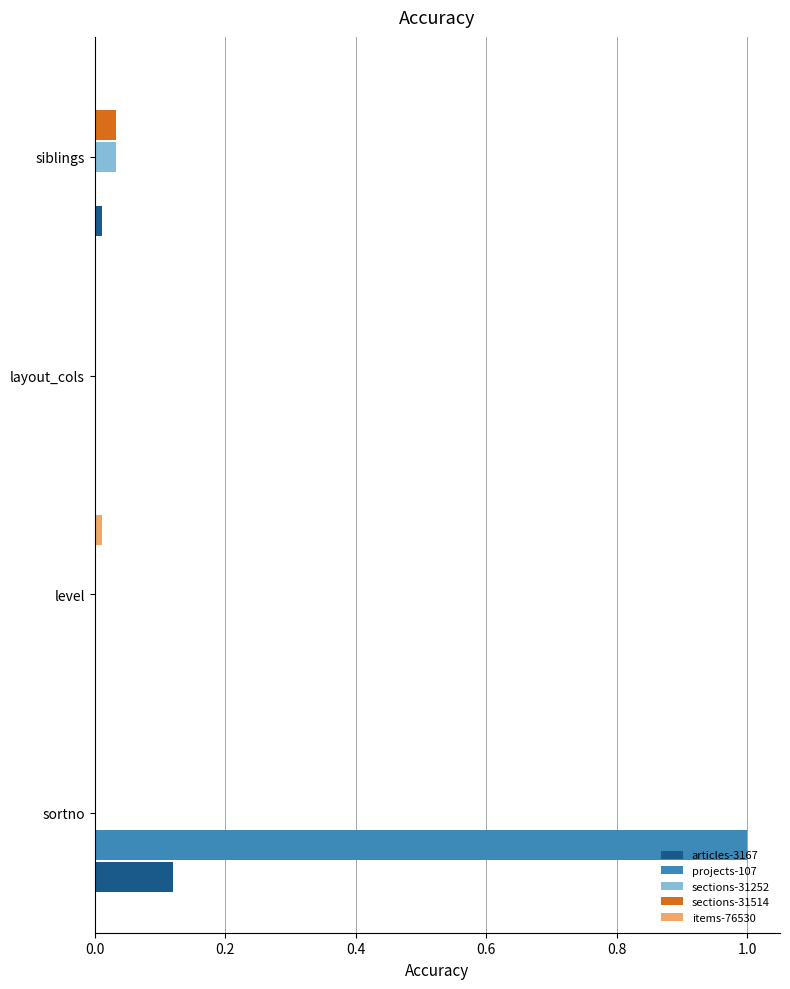

True or false: projects-107 has a value of 1.0 at sortno.

True